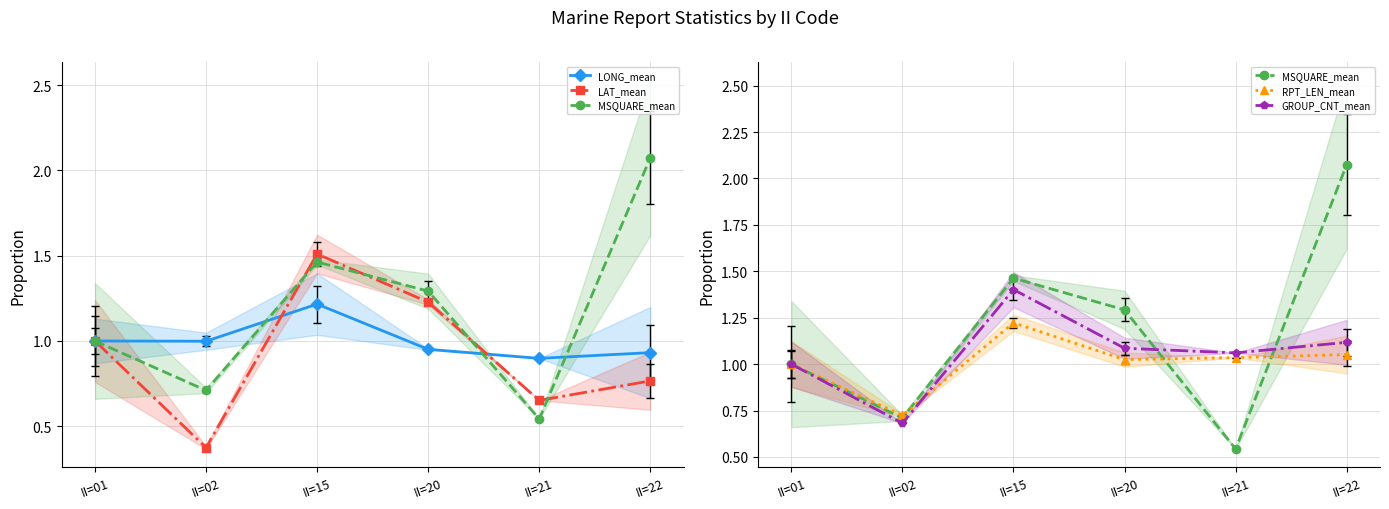

Where is the first local minimum for RPT_LEN_mean?

II=02